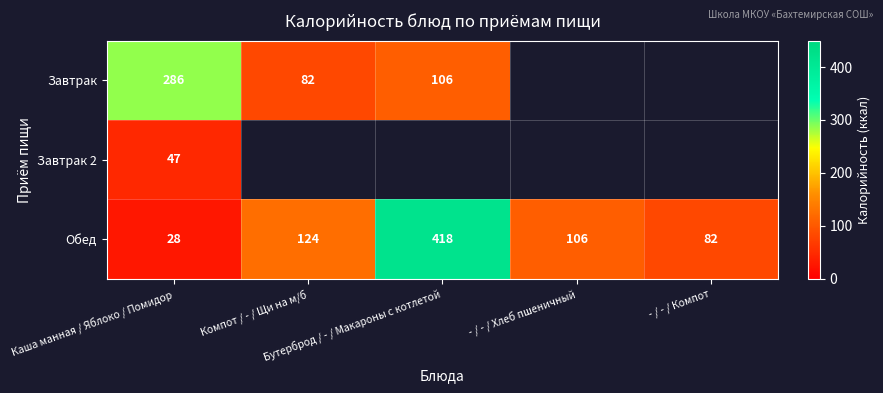

Rank the series at Каша манная / Яблоко / Помидор from lowest to highest value.

Обед, Завтрак 2, Завтрак